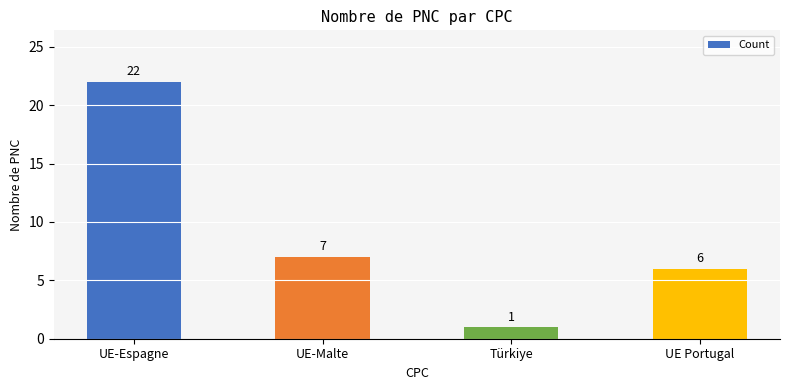

What is the label of the 3rd bar from the left?

Türkiye